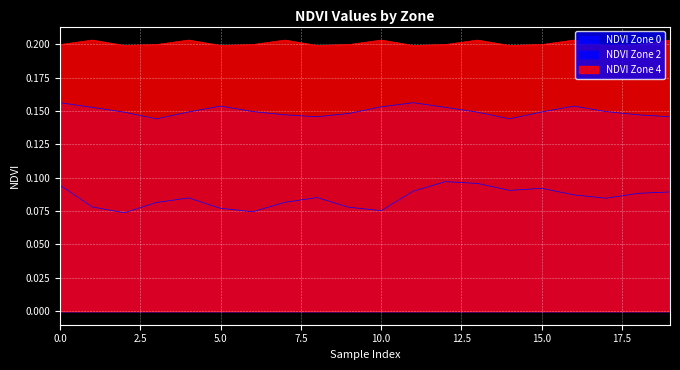

True or false: NDVI Zone 4 and NDVI Zone 0 intersect in this chart.

False